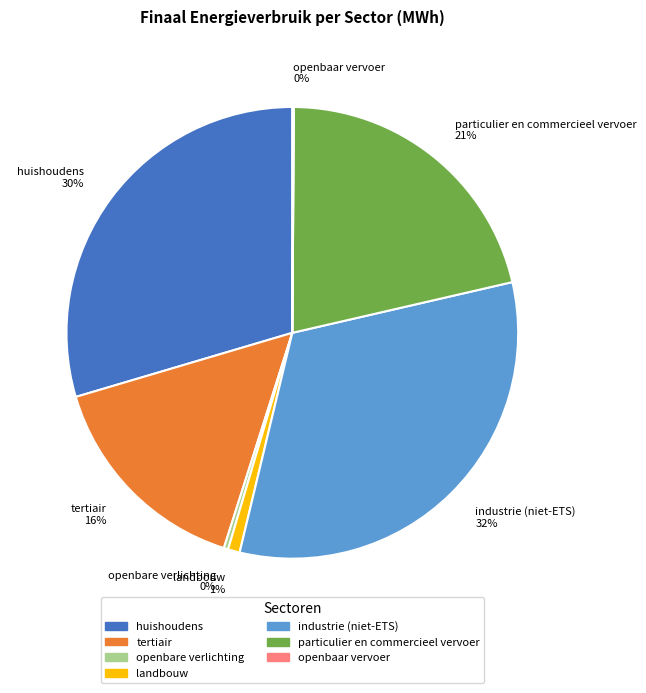

To the nearest percent, what is the difference between the largest and smallest slice percentages?

32%